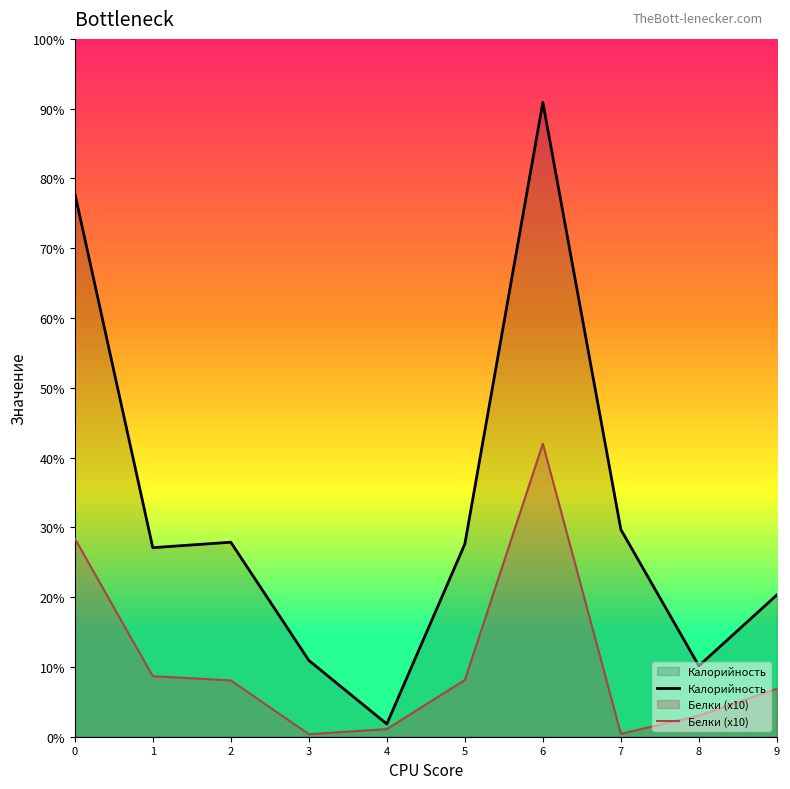

The value of Белки (x10) at 4 is 1.4. True or false?

False